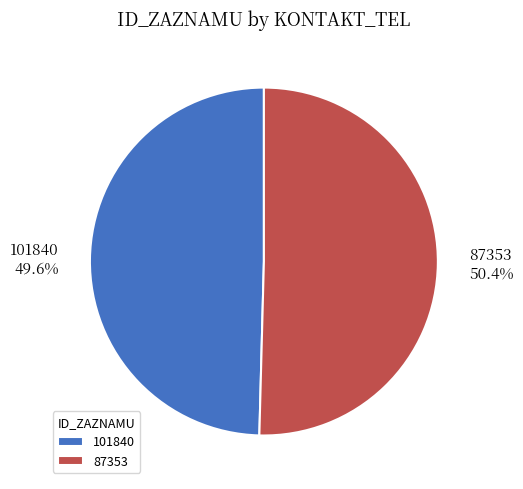

To the nearest percent, what percentage of the pie is 87353?

50%